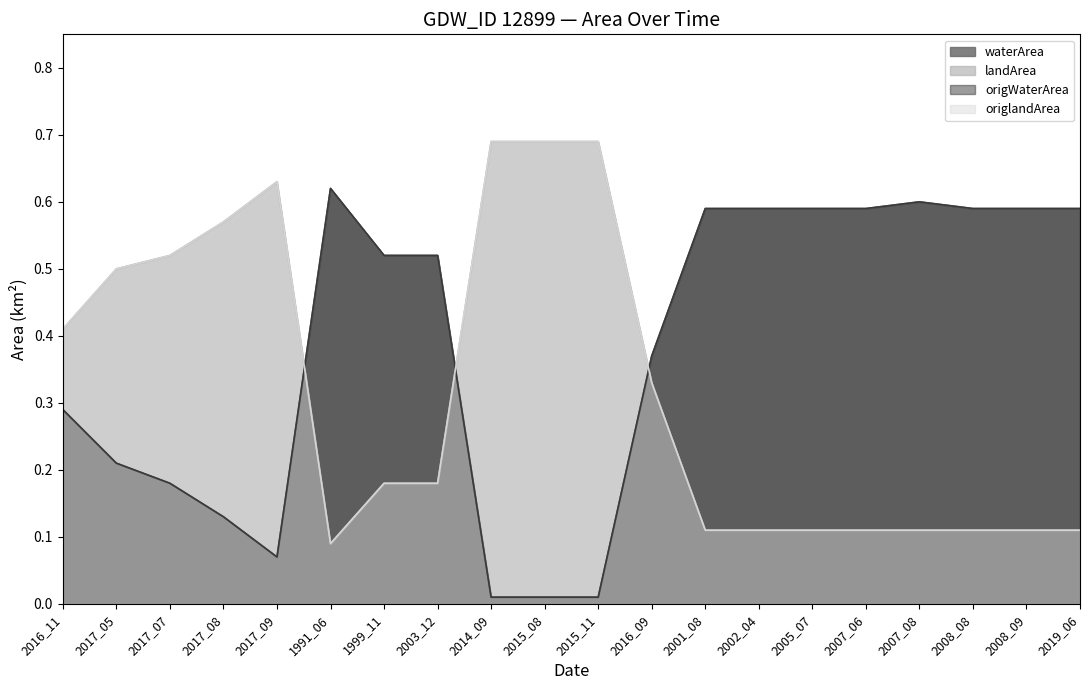

What value does the origWaterArea series have at 2017_07?

0.2